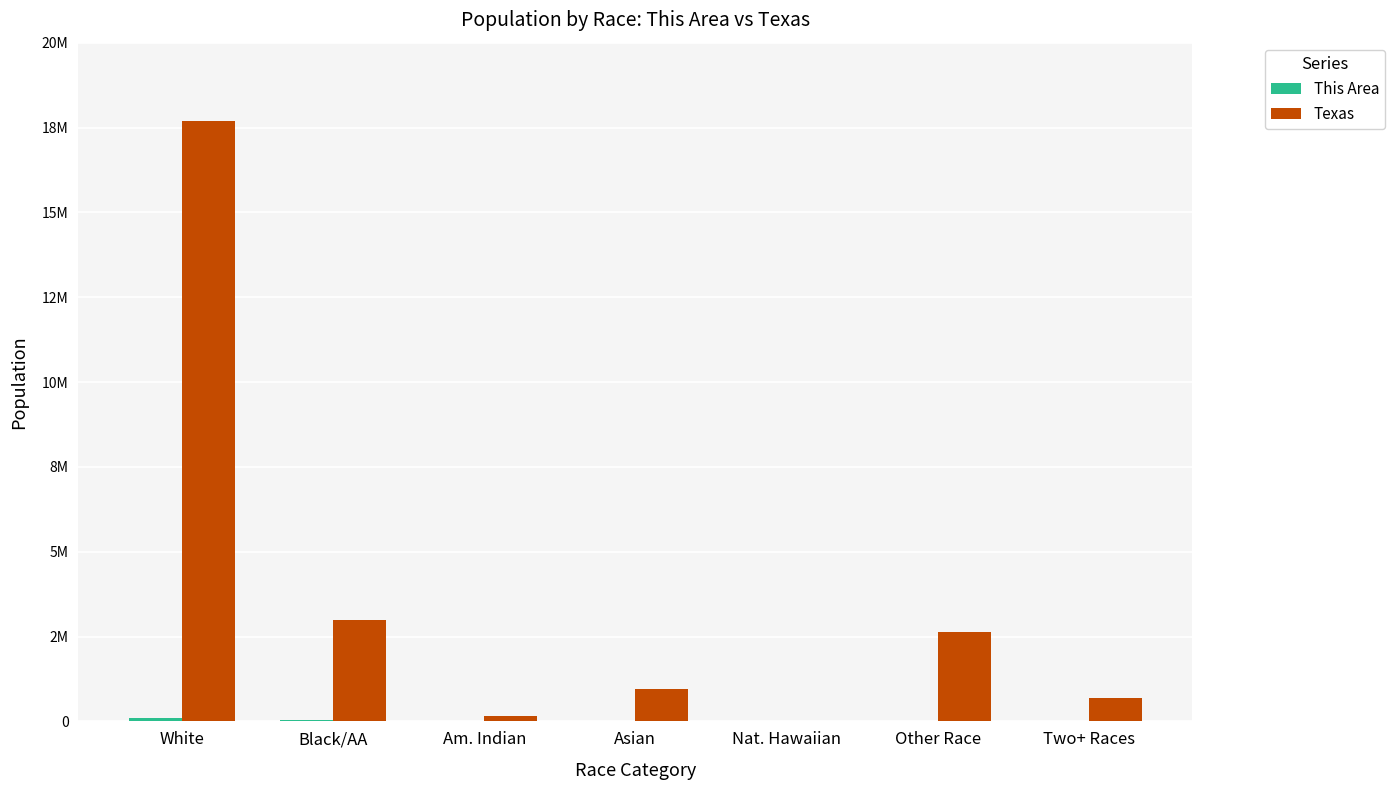

What is the average value of the This Area series?

20930